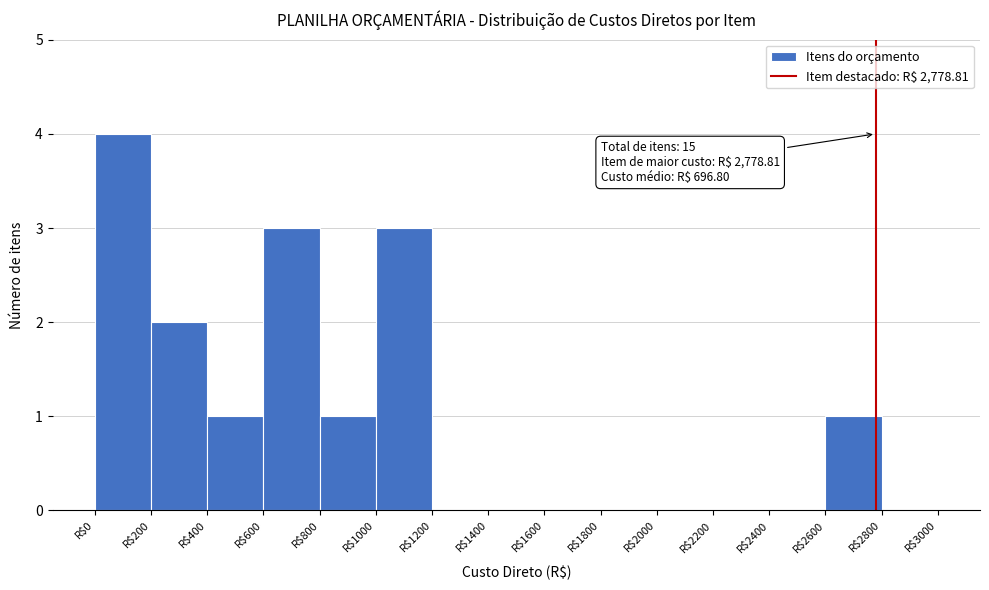

Which range on the x-axis has the tallest bar?

0 to 200